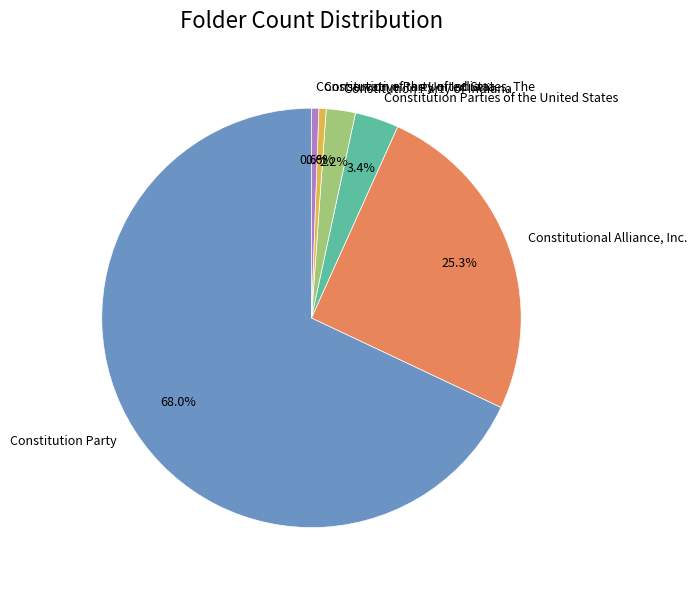

To the nearest percent, what percentage of the pie is Constitution Party of Indiana?

2%